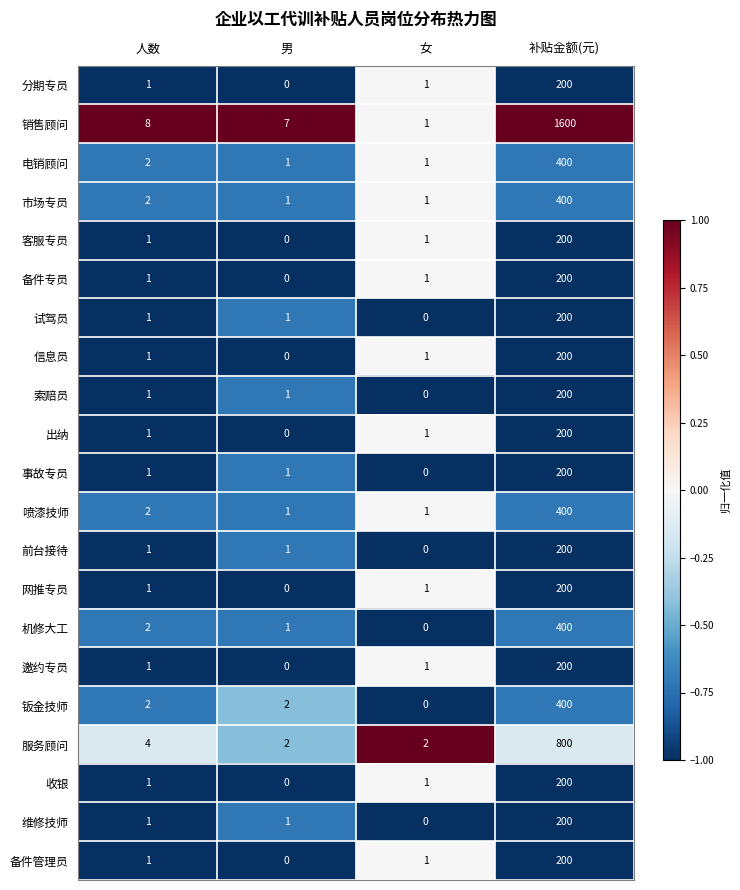

What is the greatest value displayed?

1600